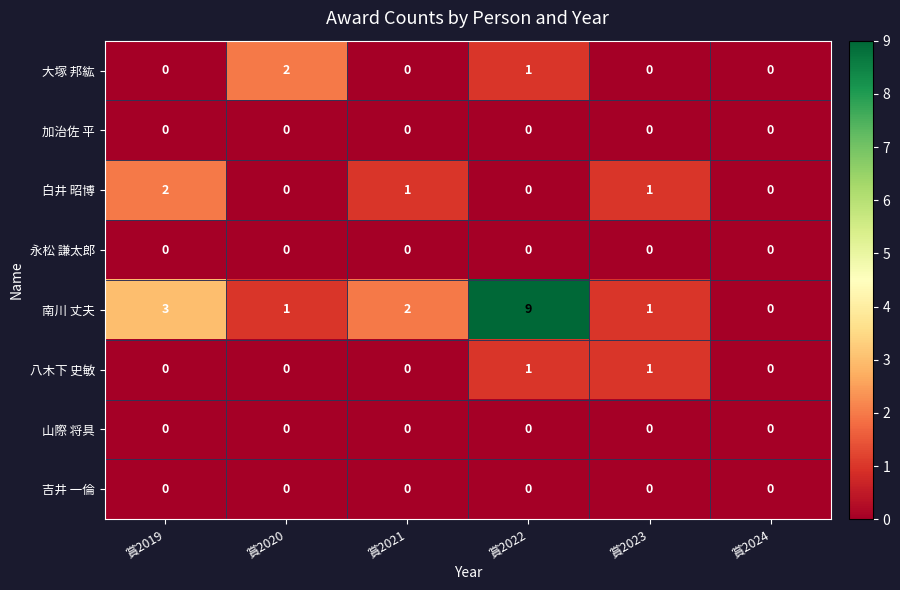

Which series has the largest range (max minus min)?

南川 丈夫